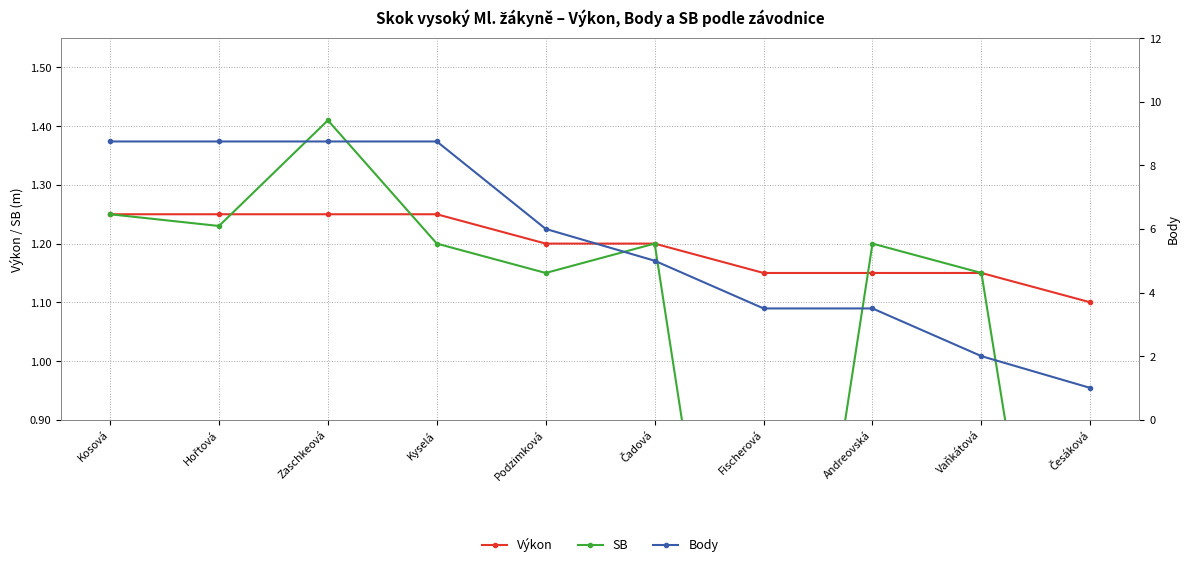

Is the value of Výkon at Kosová greater than the value of SB at Zaschkeová?

No